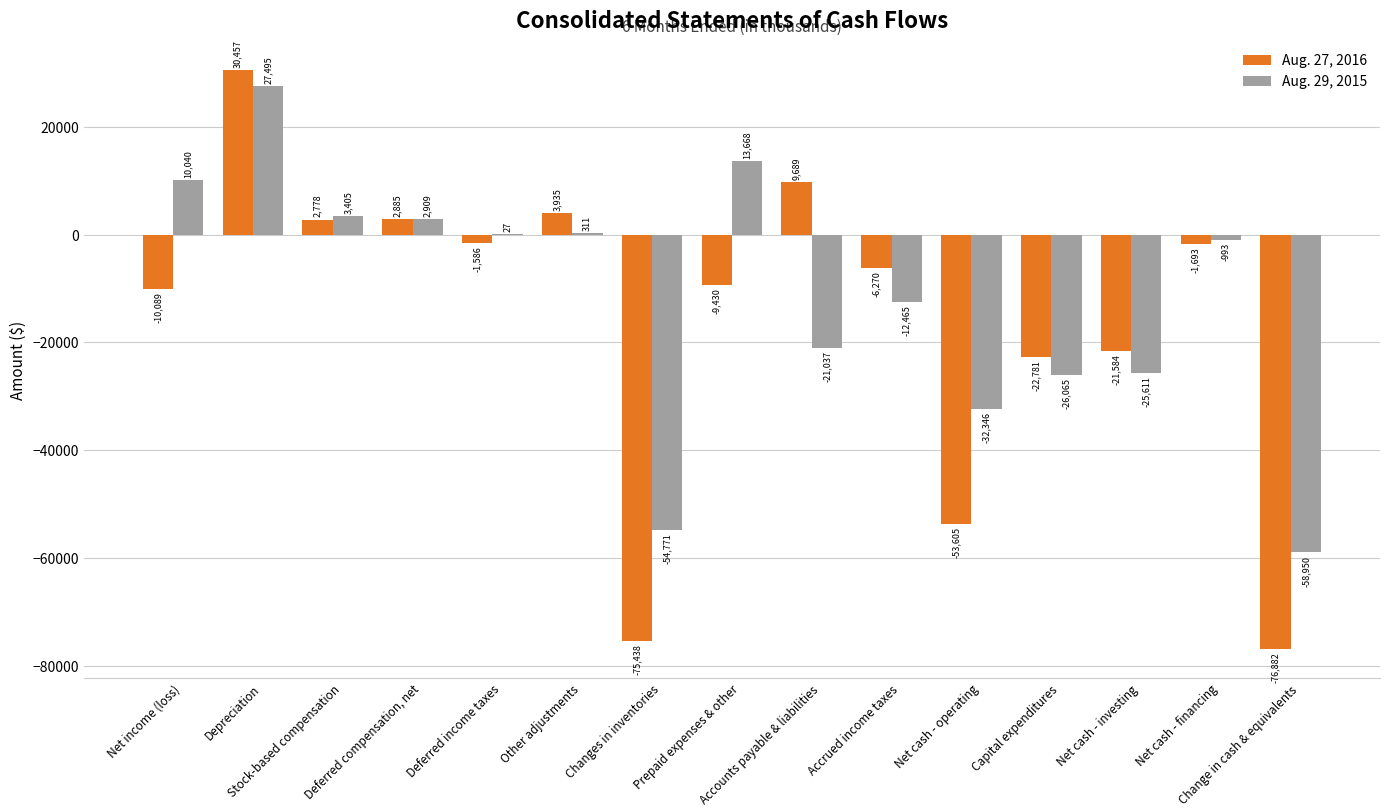

Where does the Aug. 29, 2015 series first go above -993?

Net income (loss)